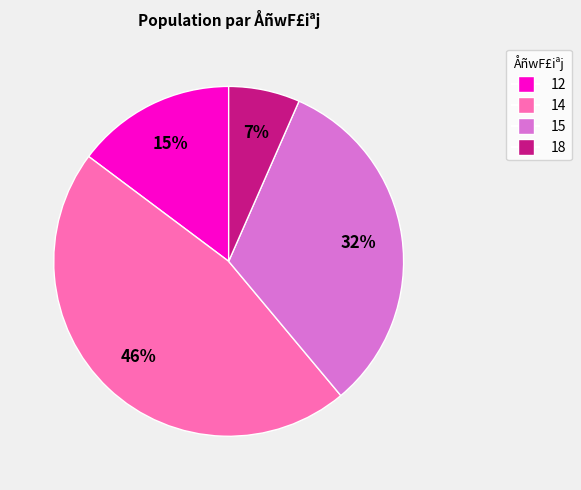

Does any single category account for the majority?

No